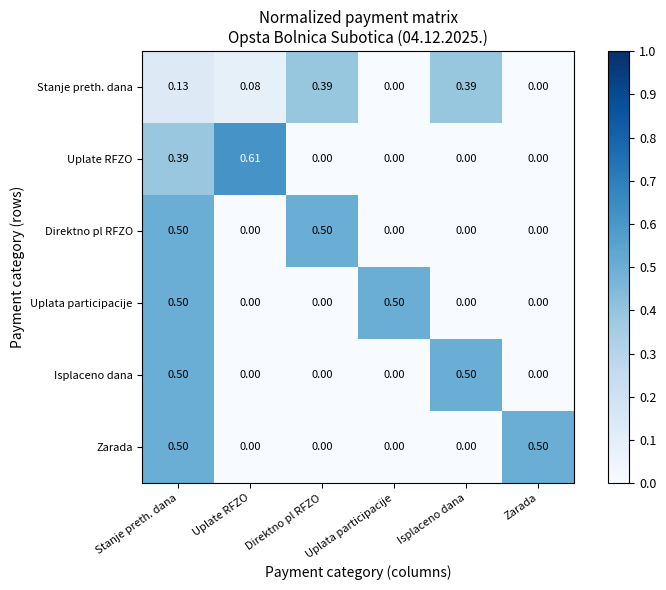

Between Uplate RFZO and Direktno pl RFZO, which series saw the biggest shift?

Uplate RFZO